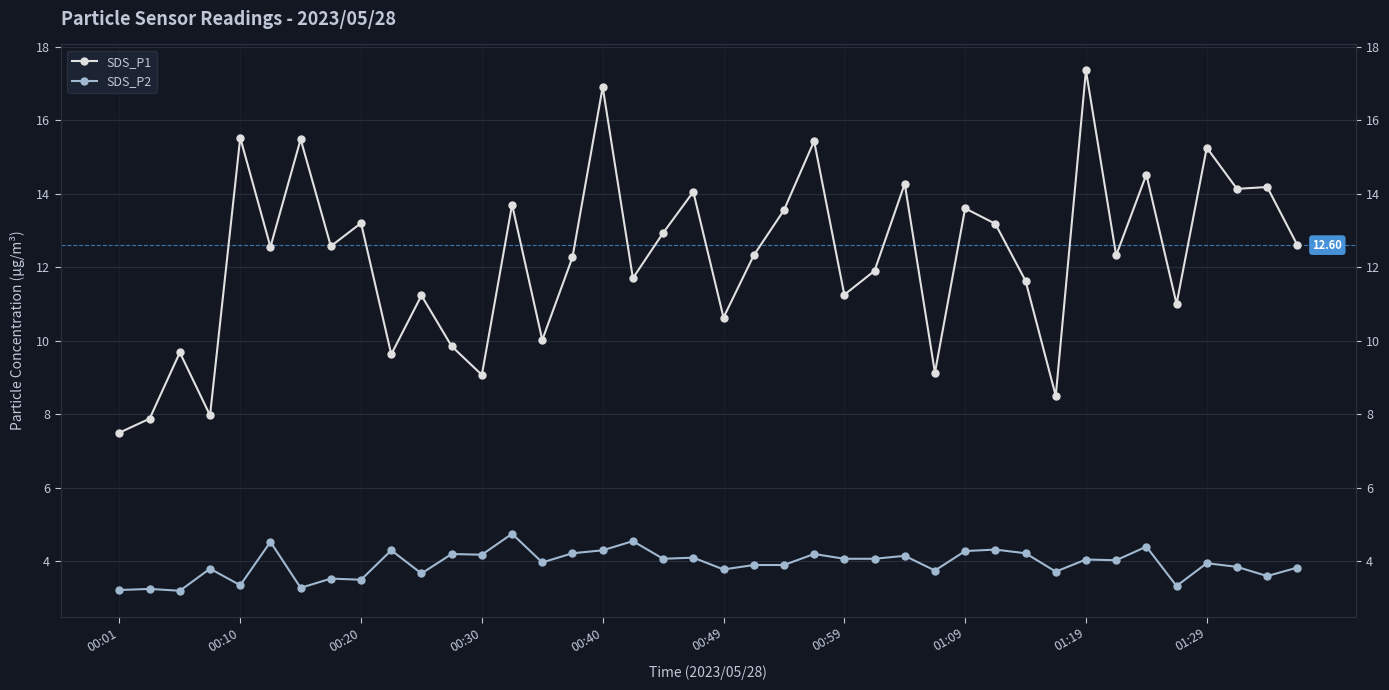

How many values in the SDS_P2 series exceed 4?

20